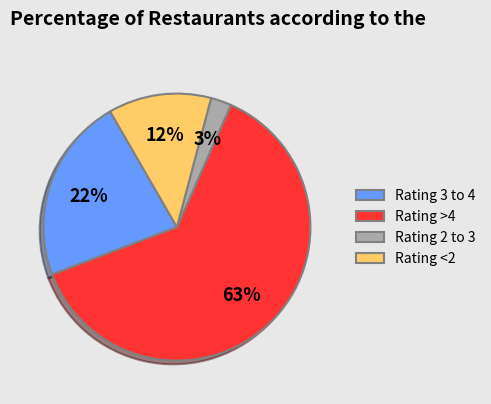

Which slice is the smallest?

Rating 2 to 3